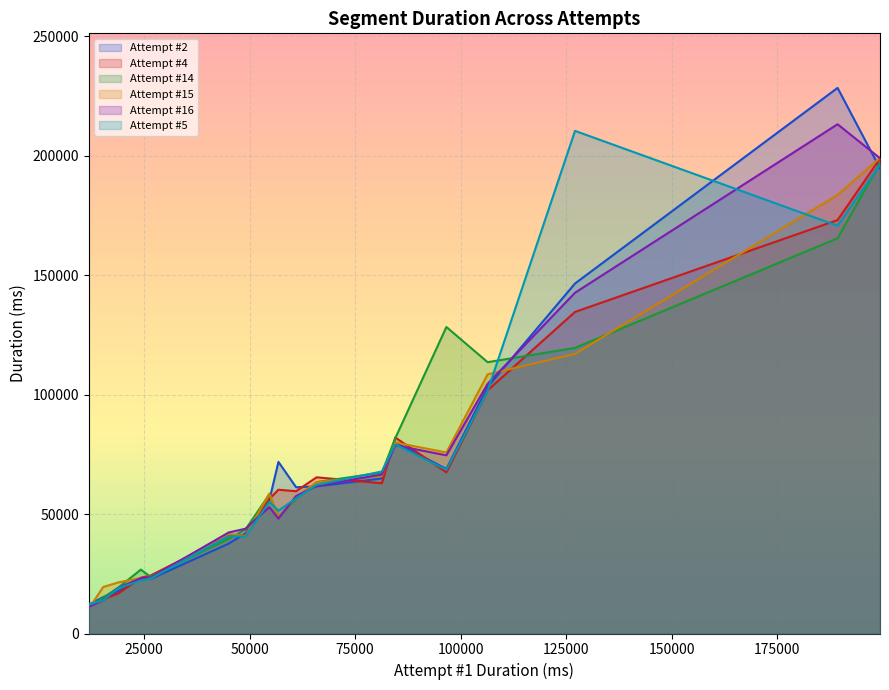

The value of Attempt #4 at Hi-Jump E.T is 102232. True or false?

False